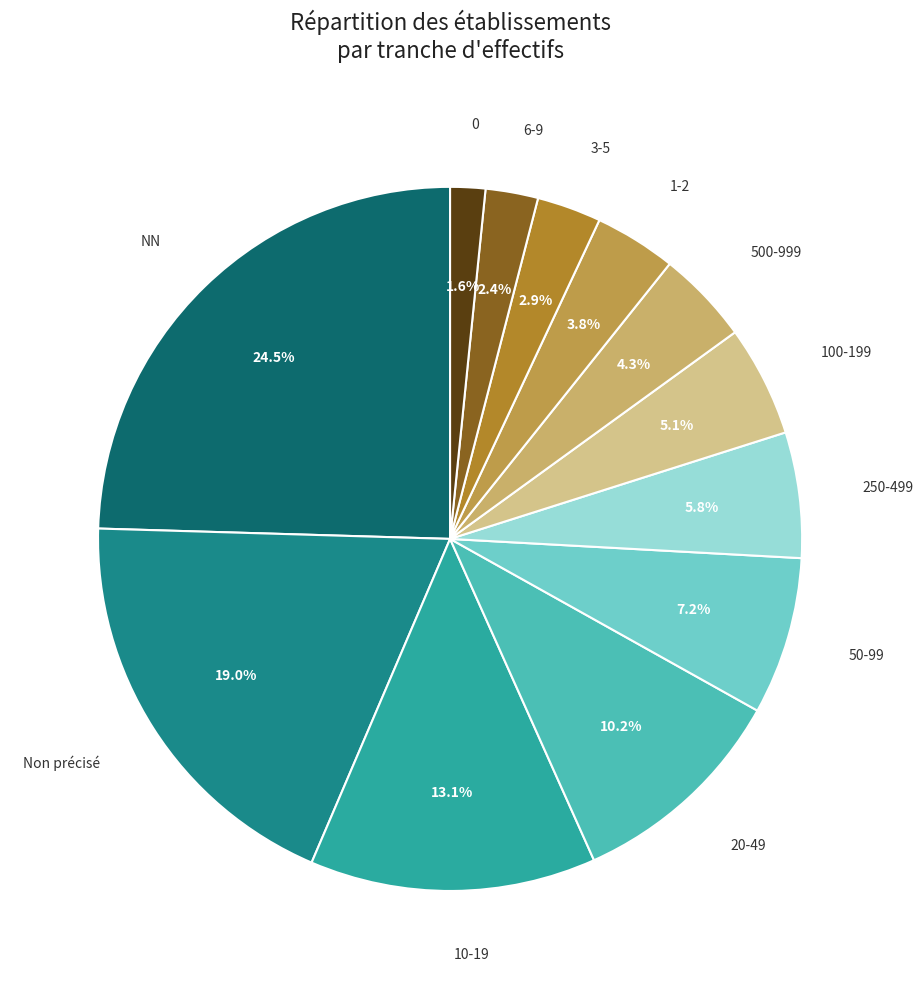

Is there any slice that represents more than half of the pie?

No